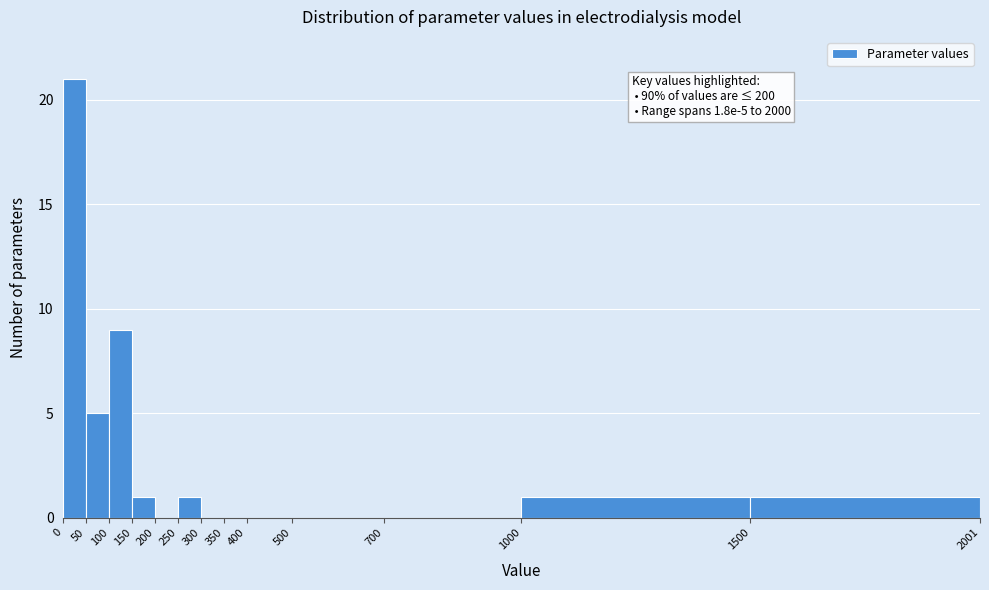

Over which range of the x-axis is the bar tallest?

0 to 50